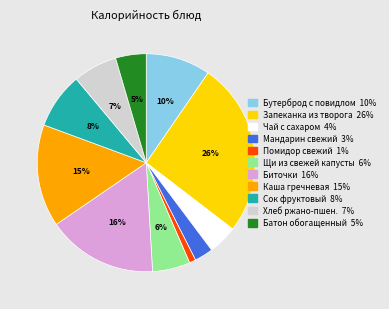

To the nearest percent, what is the difference between the largest and smallest slice percentages?

25%